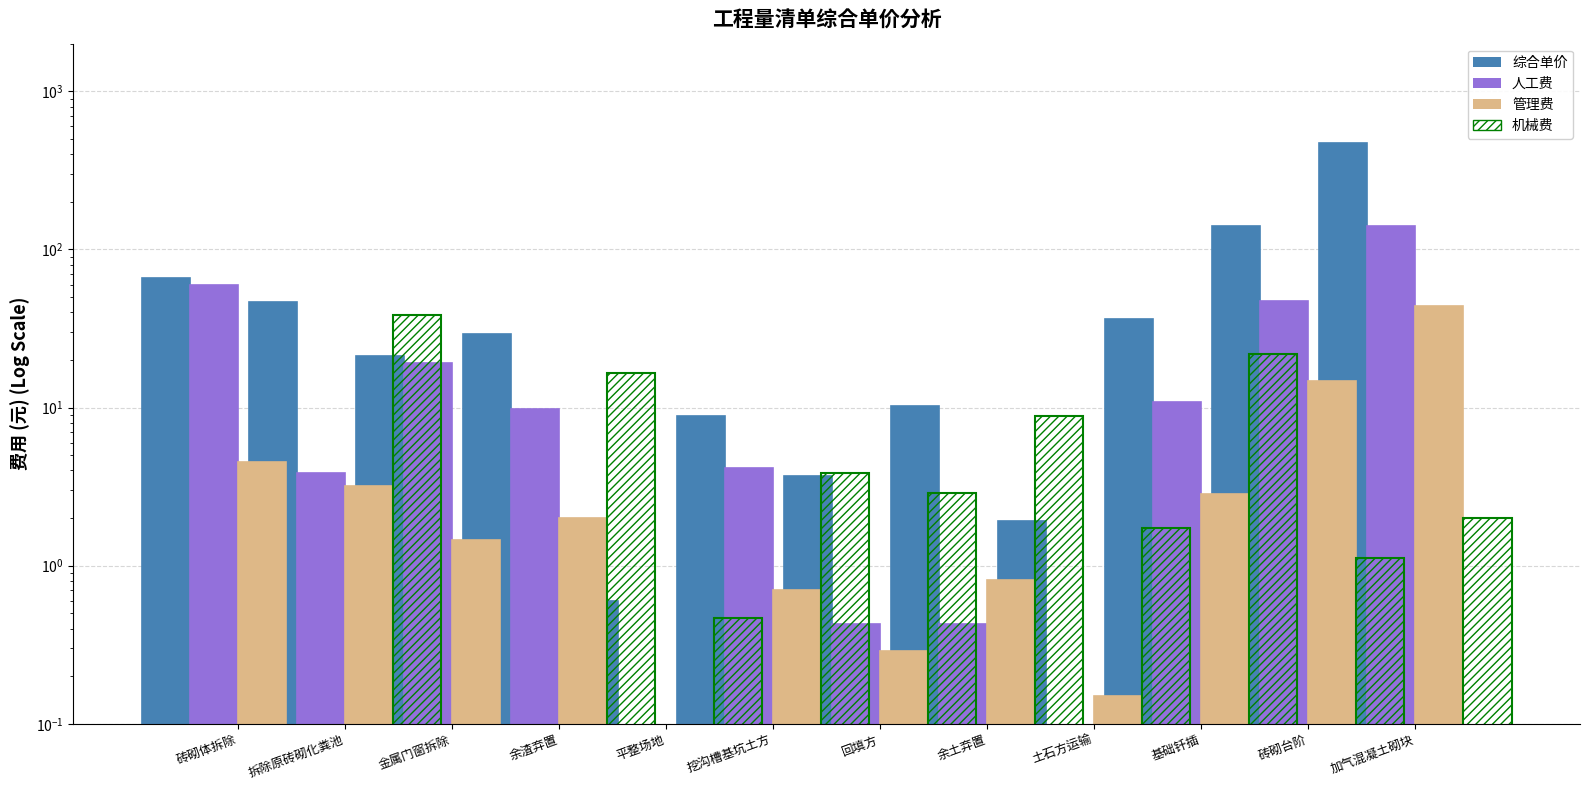

How many bars are there in each group?

4